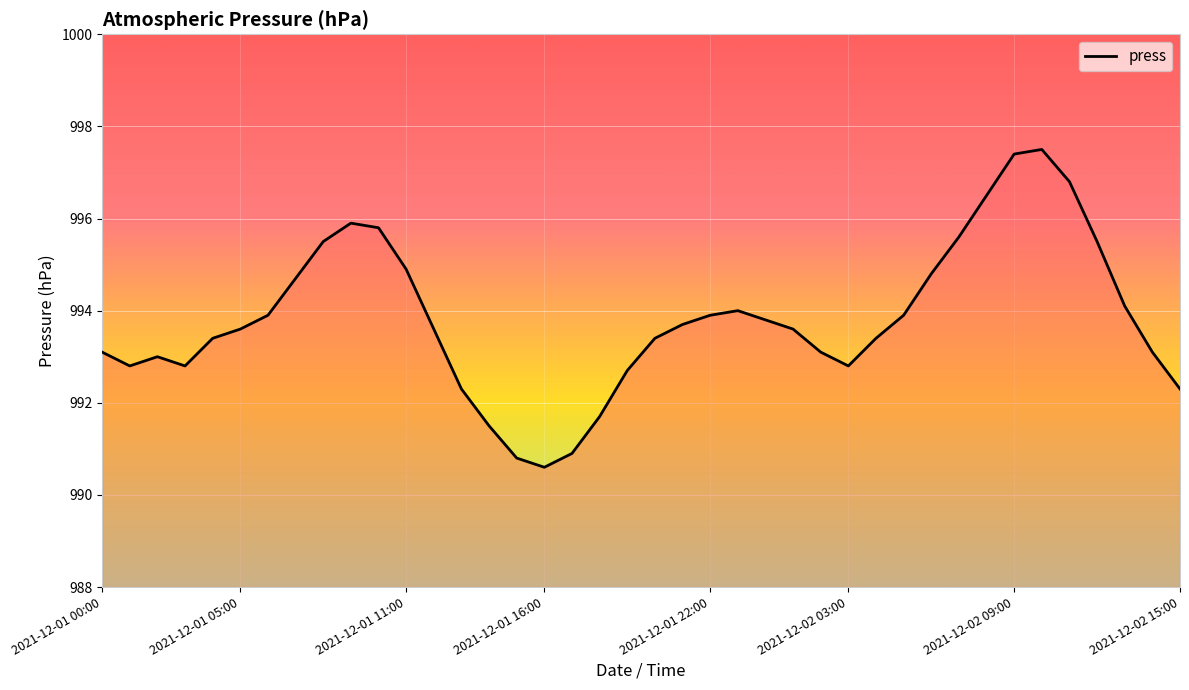

What is the greatest value displayed?

997.5